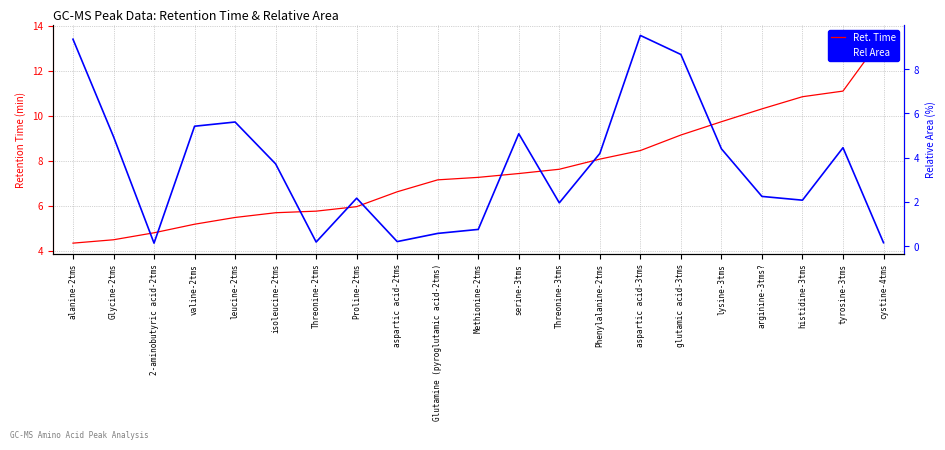

What is the total value across all series at cystine-4tms?

13.7